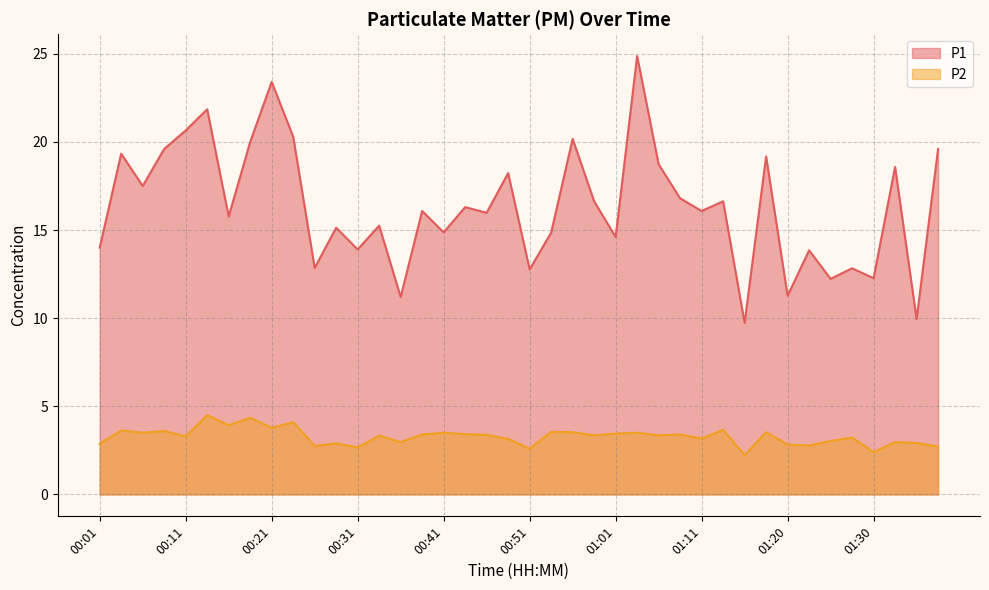

True or false: P1 has more than 2 points higher than both neighbors.

True